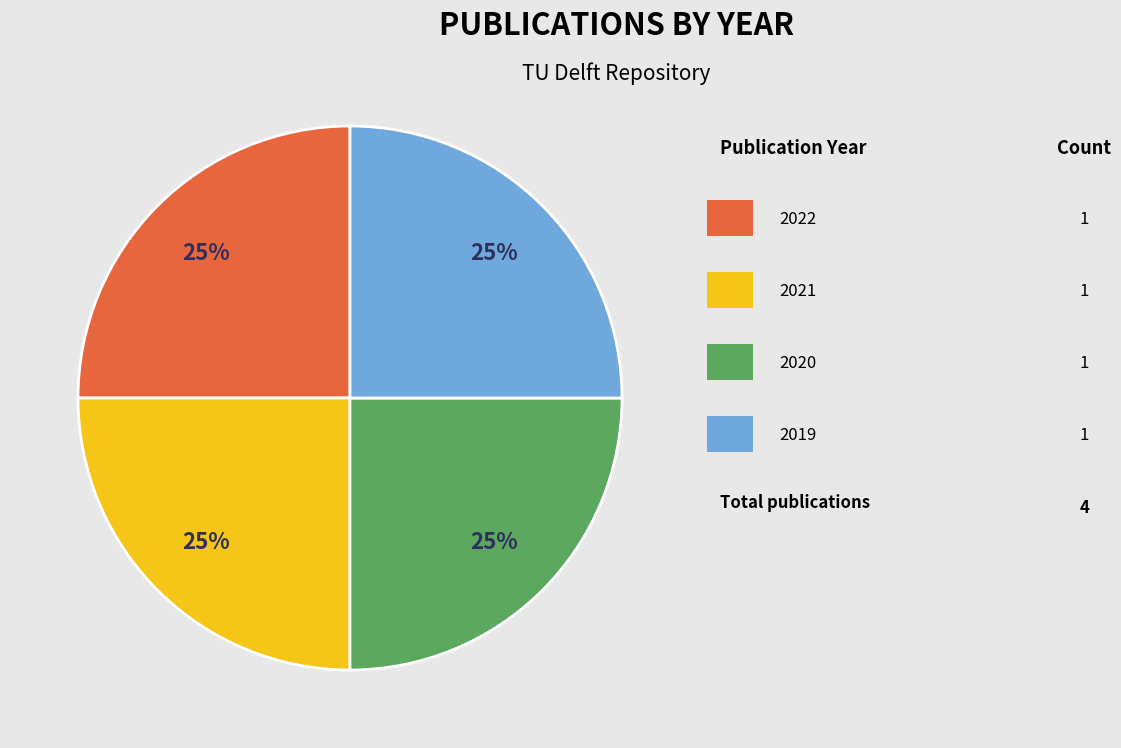

Is there a majority slice in this chart?

No